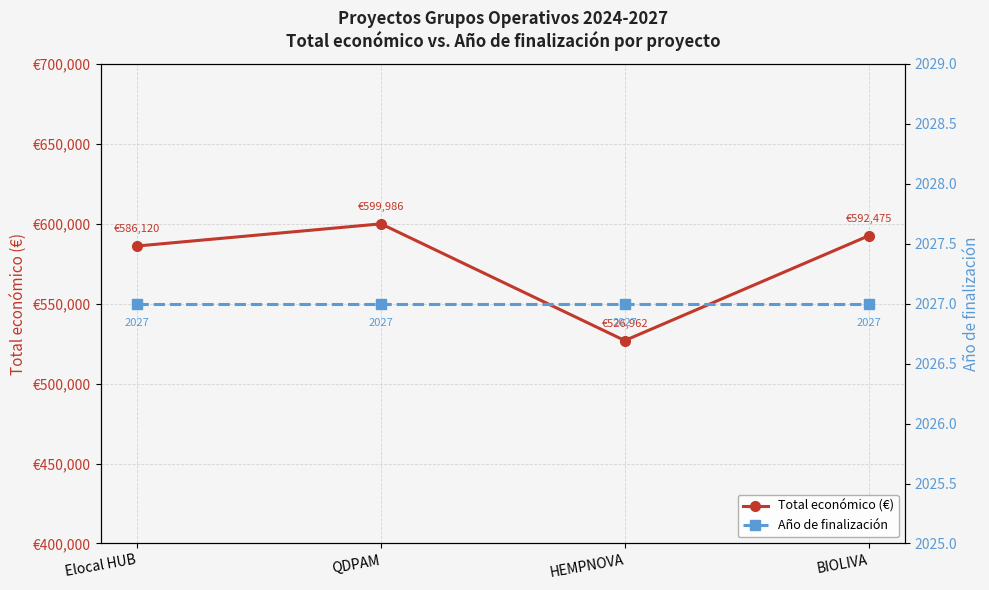

What position from the left is Elocal HUB?

1